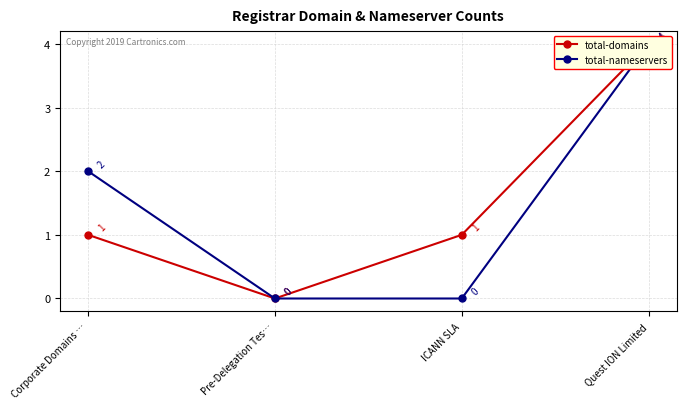

What is the value of the total-domains point at the 4th from the left?

4